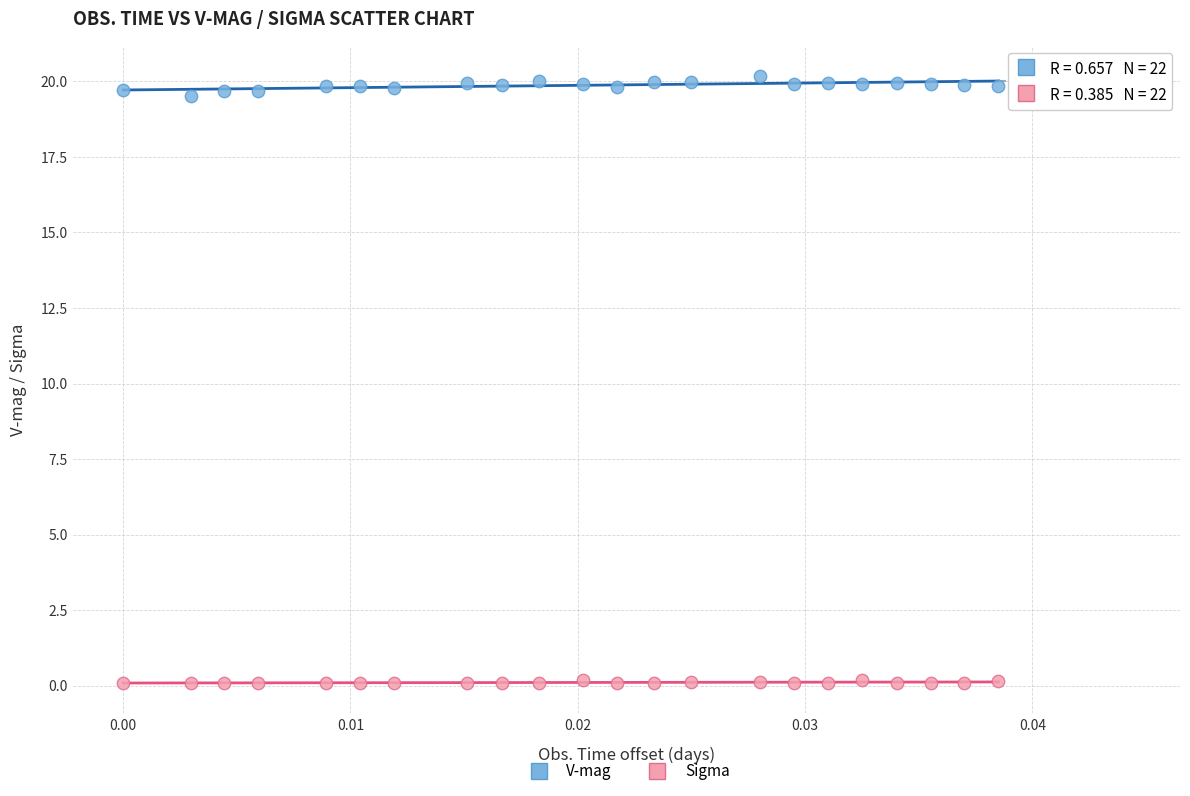

Which series has the largest Y range (max minus min)?

V-mag